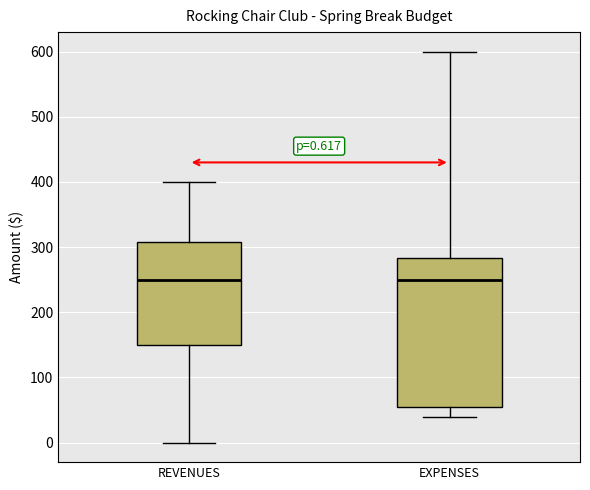

Which box is the tallest, from its lower edge to its upper edge?

EXPENSES